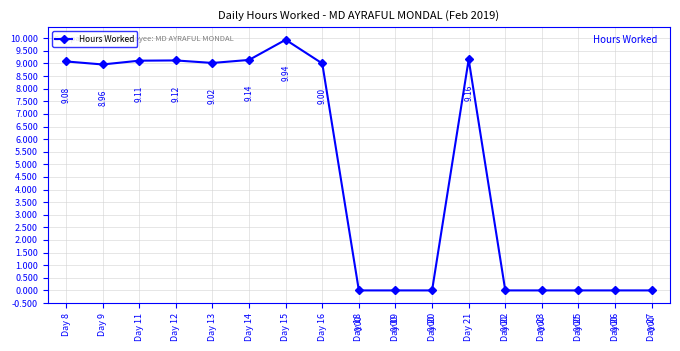

True or false: the data has more than 0 interior local peaks.

True